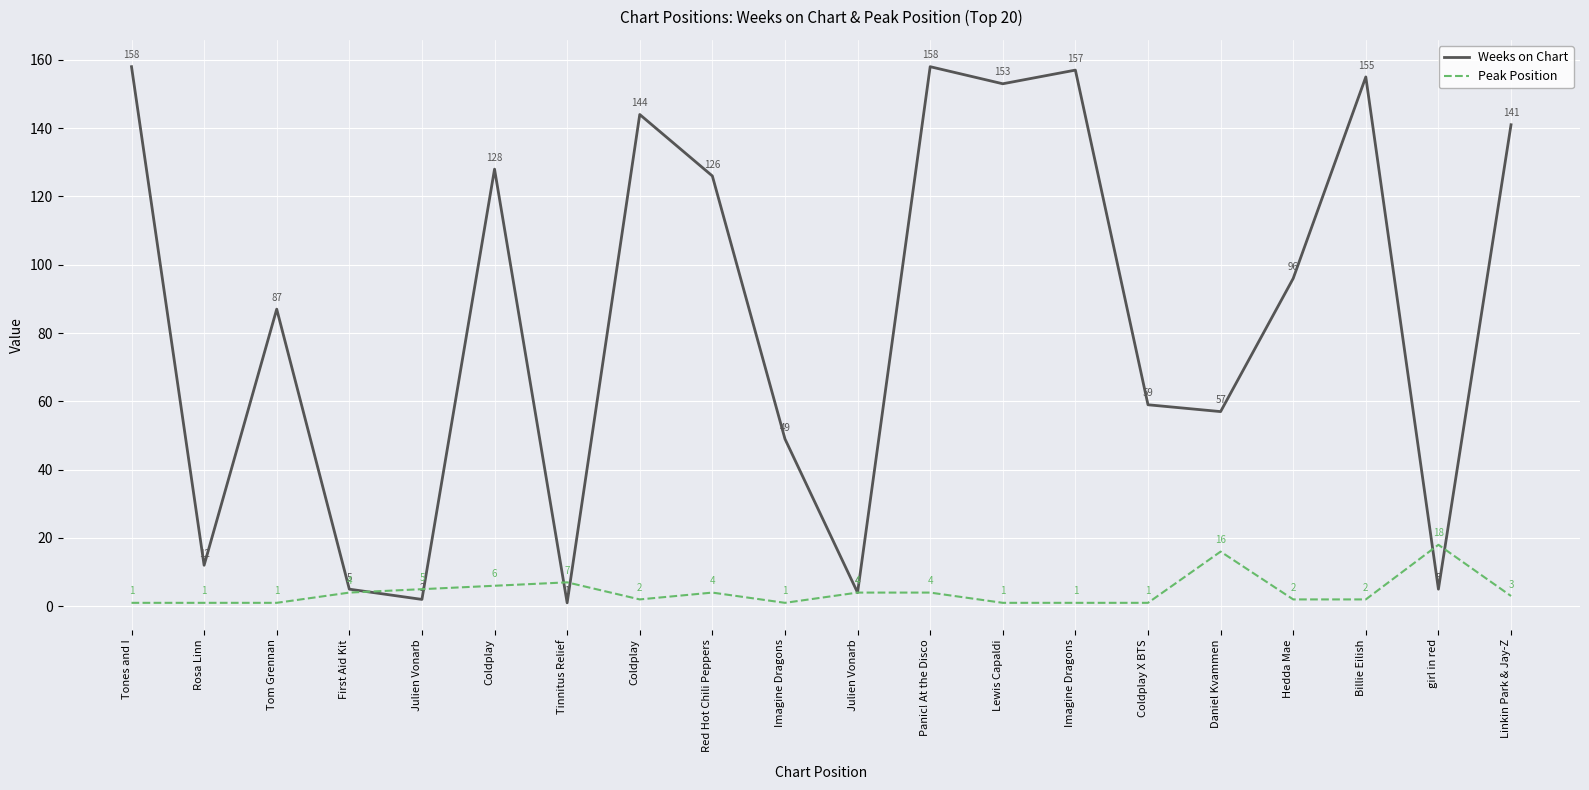

What is the highest value of the Weeks on Chart series?

158